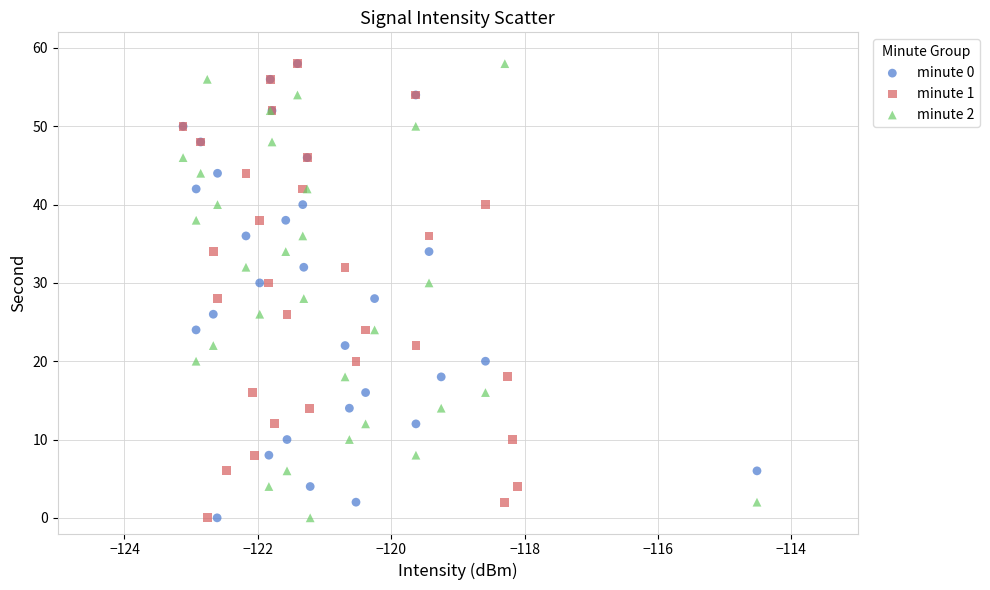

What are all the series names shown in the legend?

minute 0, minute 1, minute 2